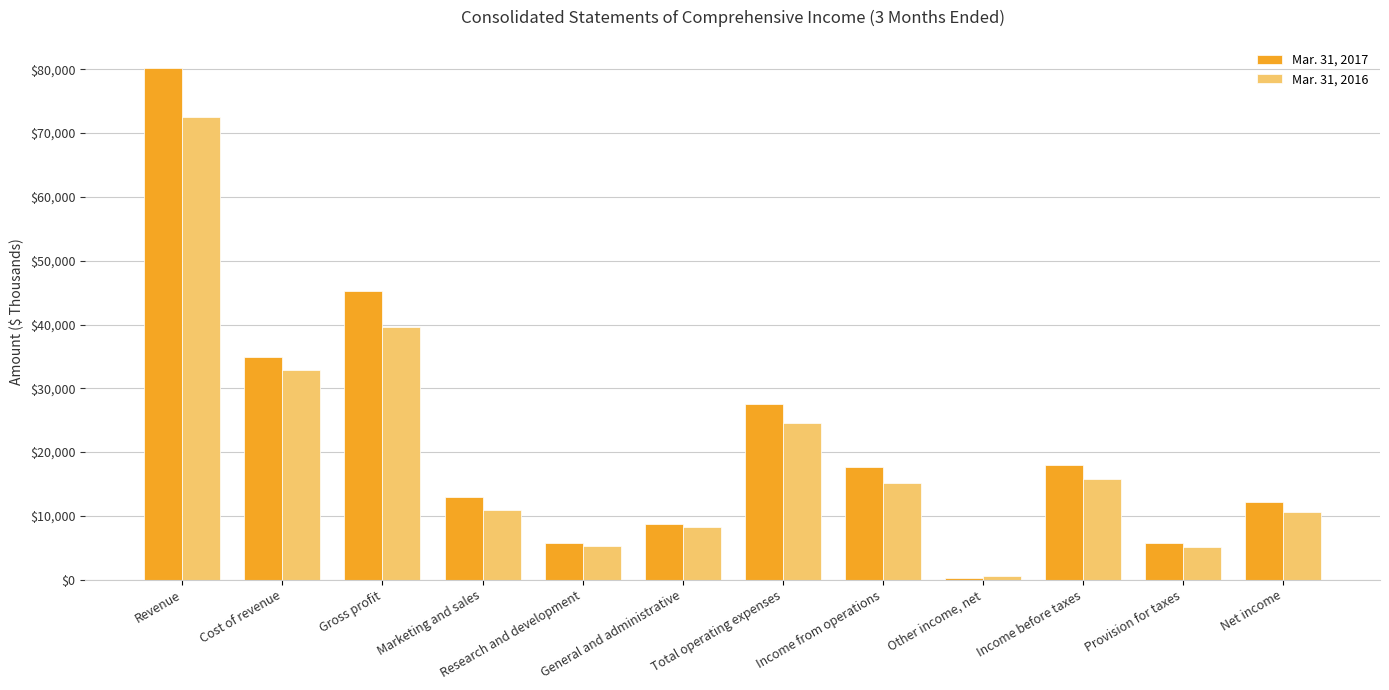

Rank the series by their average value, from highest to lowest.

Mar. 31, 2017, Mar. 31, 2016